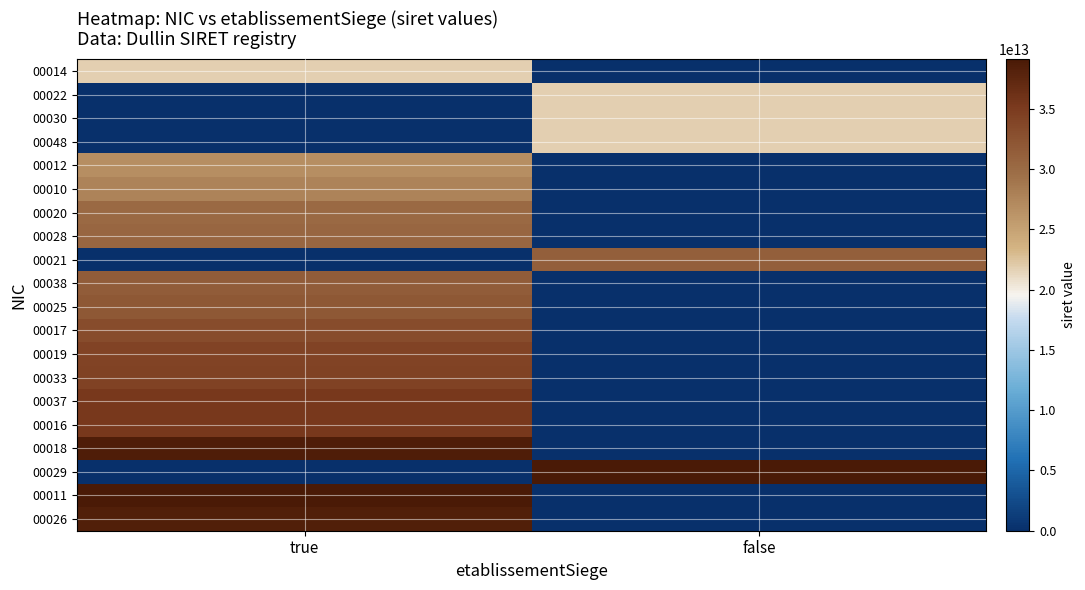

What is the spread (max minus min) of values at true?

39097038200011